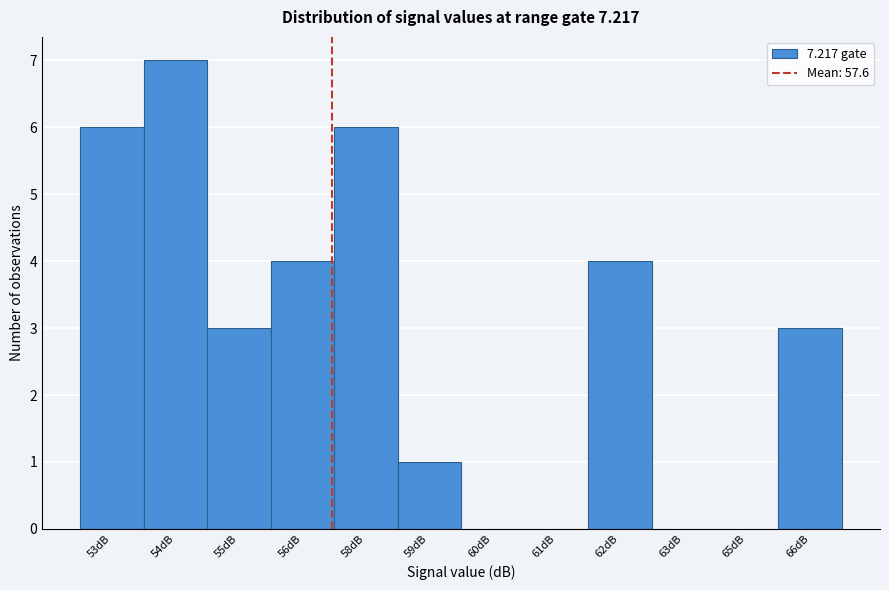

Reading left to right, list all the values displayed in this chart.

53dB=6	54dB=7	55dB=3	56dB=4	58dB=6	59dB=1	60dB=0	61dB=0	62dB=4	63dB=0	65dB=0	66dB=3